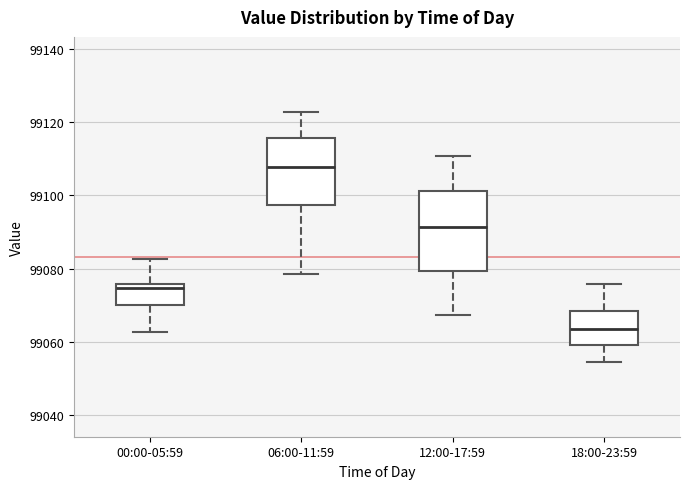

Where does the median line of the box for 12:00-17:59 sit on the y-axis? The values are not printed on the chart, so give them approximately, as read against the axis.

99092